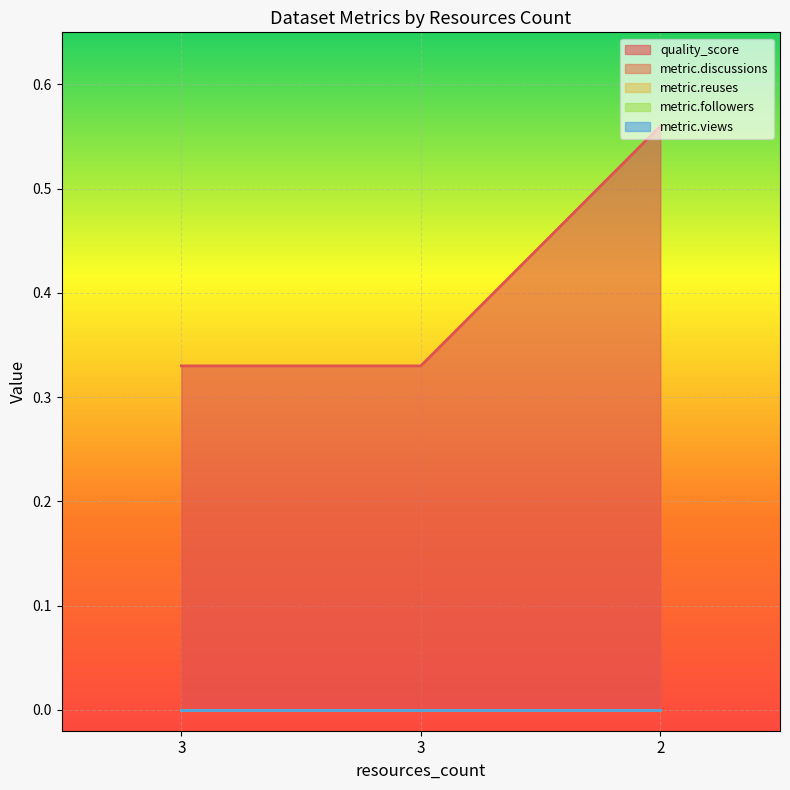

List the series in order of their peak value, highest first.

quality_score, metric.discussions, metric.reuses, metric.followers, metric.views